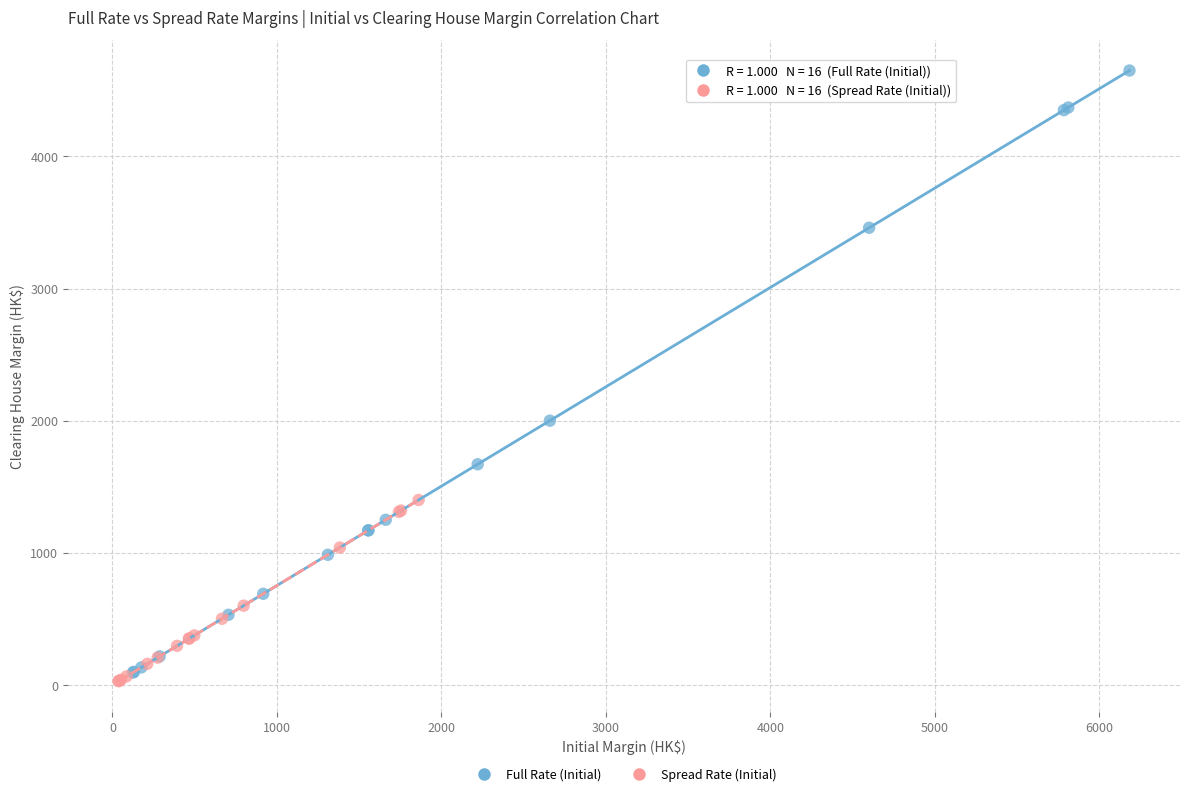

Which series contains the highest Y value?

Full Rate (Initial)